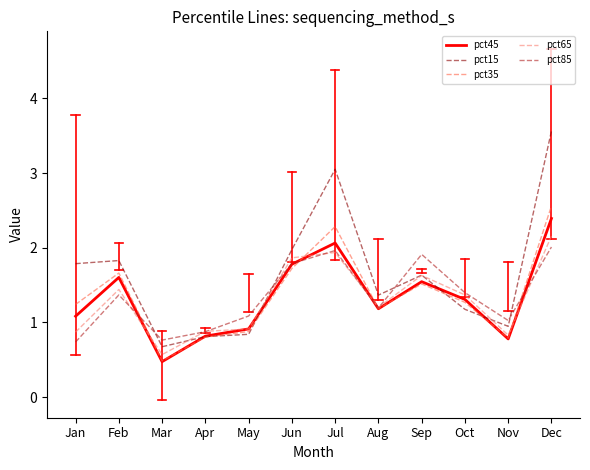

At which label does pct45 reach its peak?

Dec